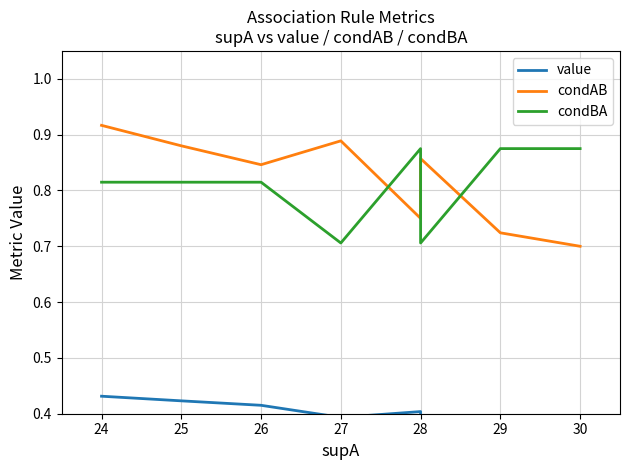

True or false: value and condBA intersect in this chart.

False